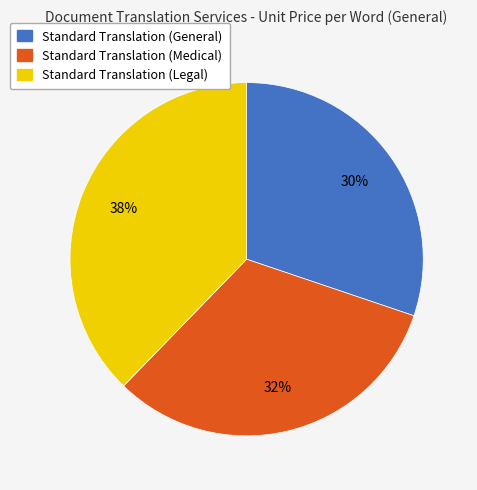

How many segments does this pie chart have?

3